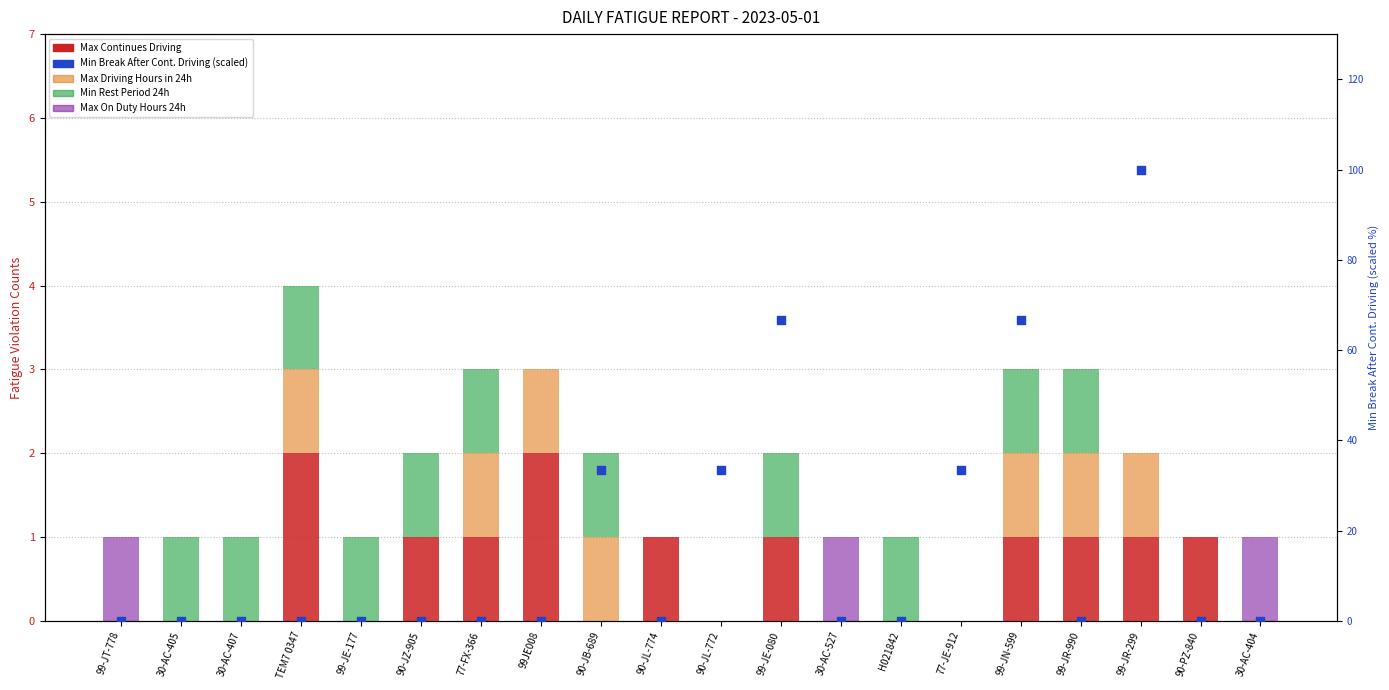

Is the value of Max On Duty Hours 24h at 77-JE-912 greater than the value of Max Driving Hours in 24h at 90-JL-772?

No